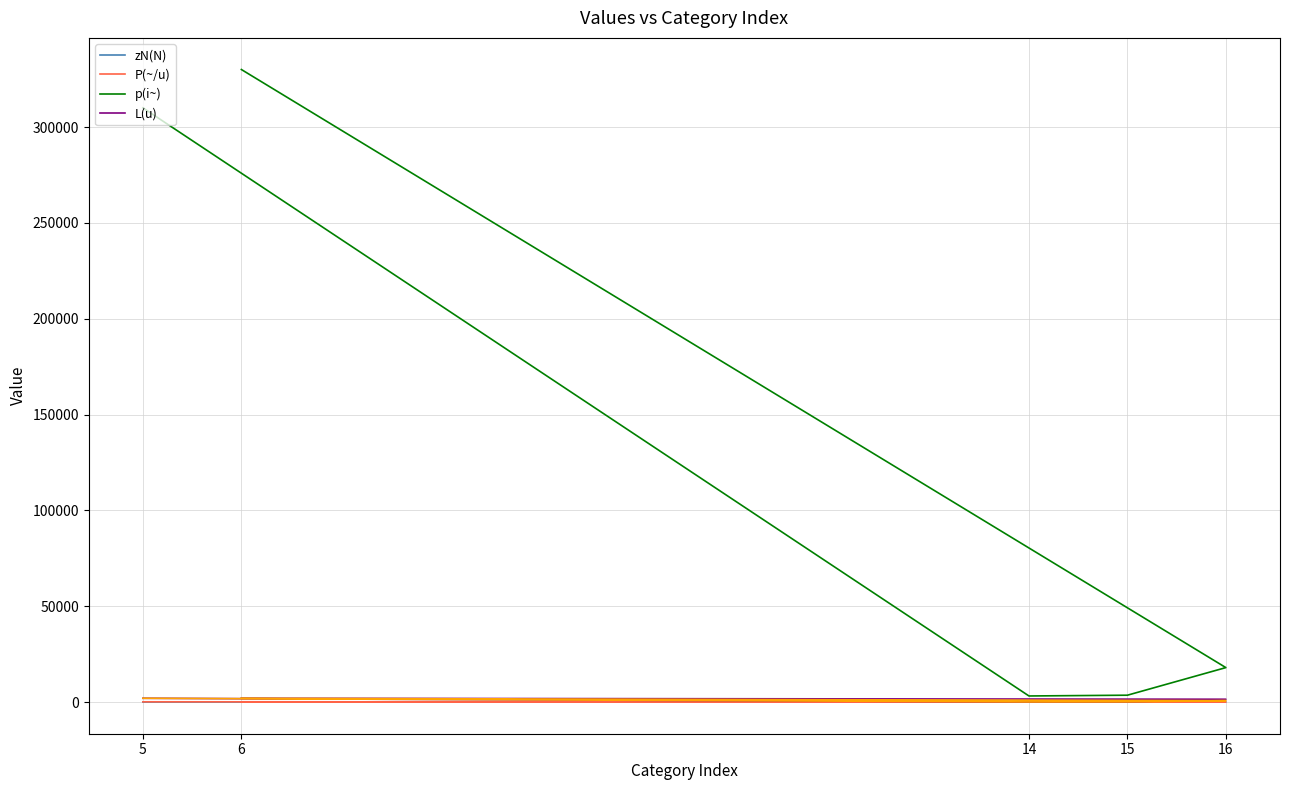

At which category does the chart reach its minimum across all series?

14